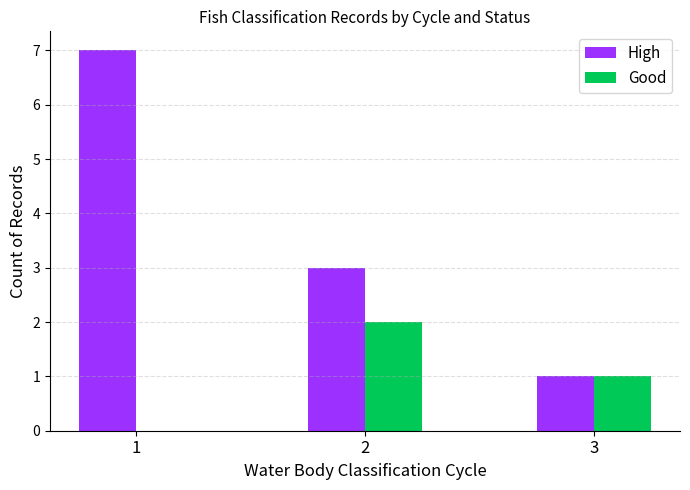

What is the sum of all High values?

11